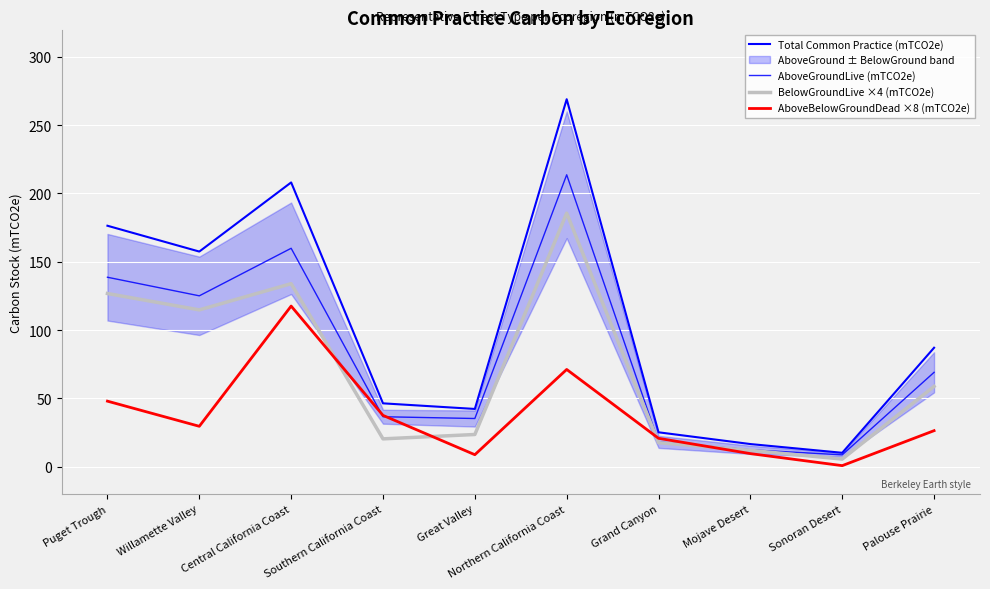

List the series in order of their peak value, lowest first.

AboveBelowGroundDead ×8 (mTCO2e), BelowGroundLive ×4 (mTCO2e), AboveGroundLive (mTCO2e), Total Common Practice (mTCO2e)